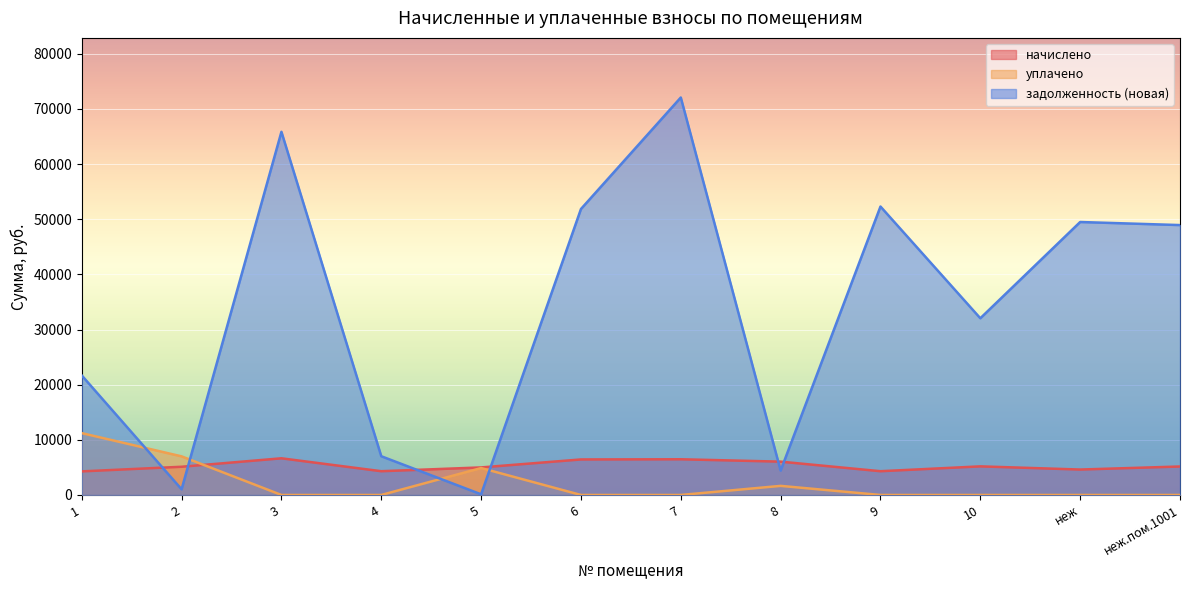

What is the spread (max minus min) of values at 6?

51863.3